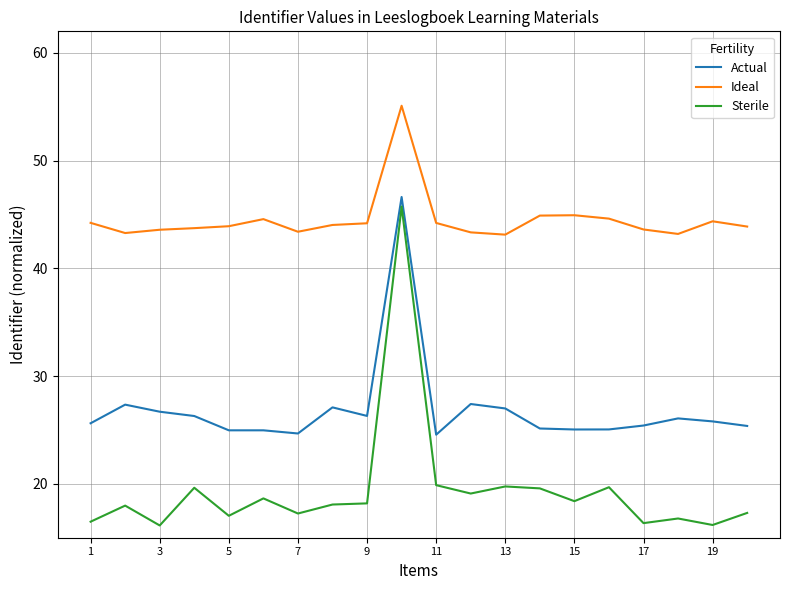

What is the difference between the maximum and minimum values in the Ideal series?

12.0